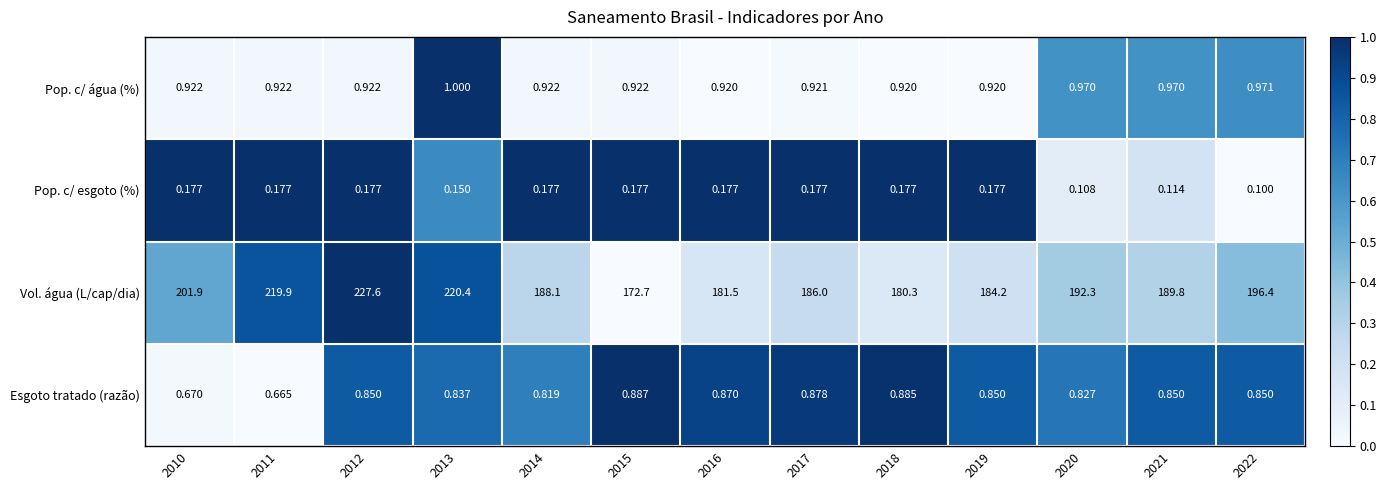

List the series in order of their peak value, lowest first.

Pop. c/ esgoto (%), Esgoto tratado (razão), Pop. c/ água (%), Vol. água (L/cap/dia)